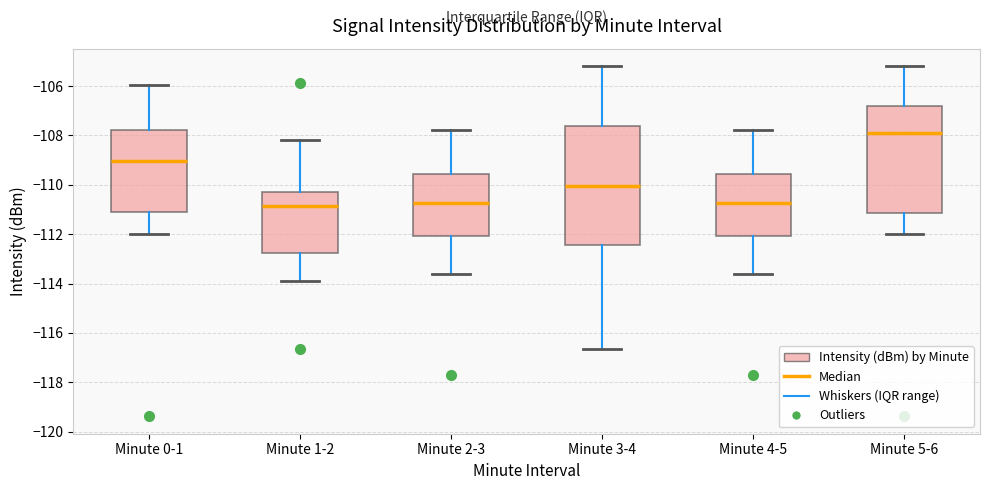

Reading left to right, transcribe this box plot: for each box, give where its median line is, the range the box spans, and where its two whiskers end, as read against the y-axis. The values are not printed on the chart, so give them approximately, as read against the axis.

Minute 0-1: median -109.0, box -111.2 to -107.8, whiskers -112.0 to -106.0
Minute 1-2: median -110.8, box -112.8 to -110.2, whiskers -114.0 to -108.2
Minute 2-3: median -110.8, box -112.0 to -109.6, whiskers -113.6 to -107.8
Minute 3-4: median -110.0, box -112.4 to -107.6, whiskers -116.6 to -105.2
Minute 4-5: median -110.8, box -112.0 to -109.6, whiskers -113.6 to -107.8
Minute 5-6: median -108.0, box -111.2 to -106.8, whiskers -112.0 to -105.2